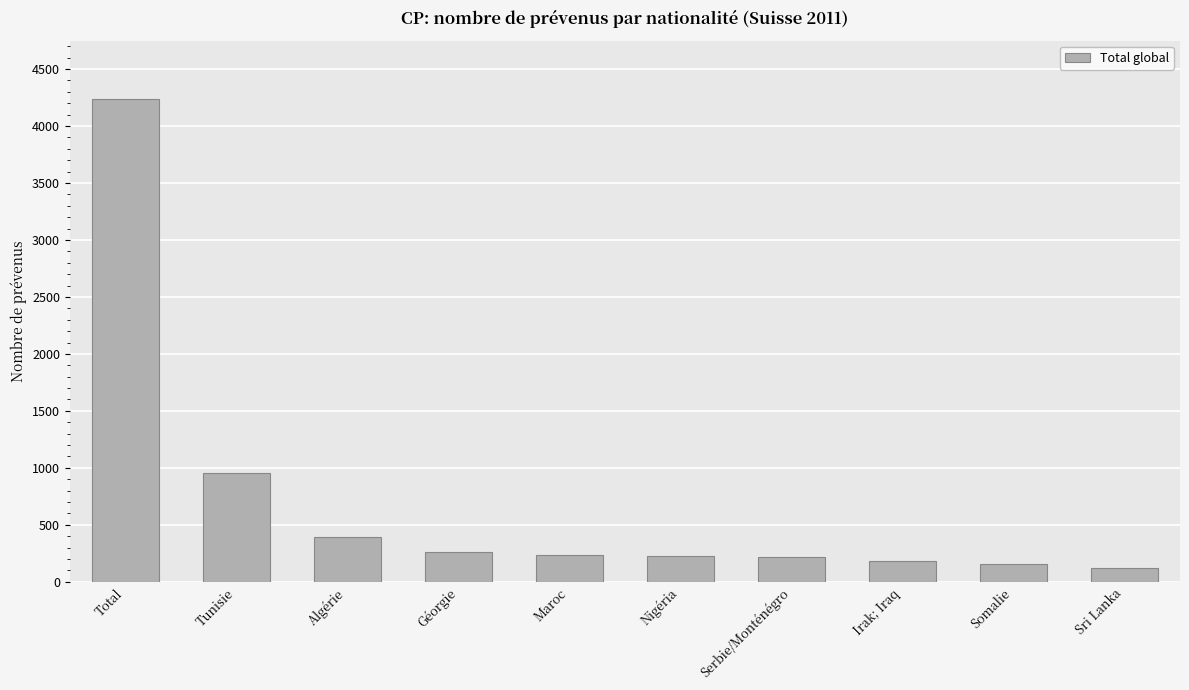

At which category does the chart reach its peak across all series?

Total